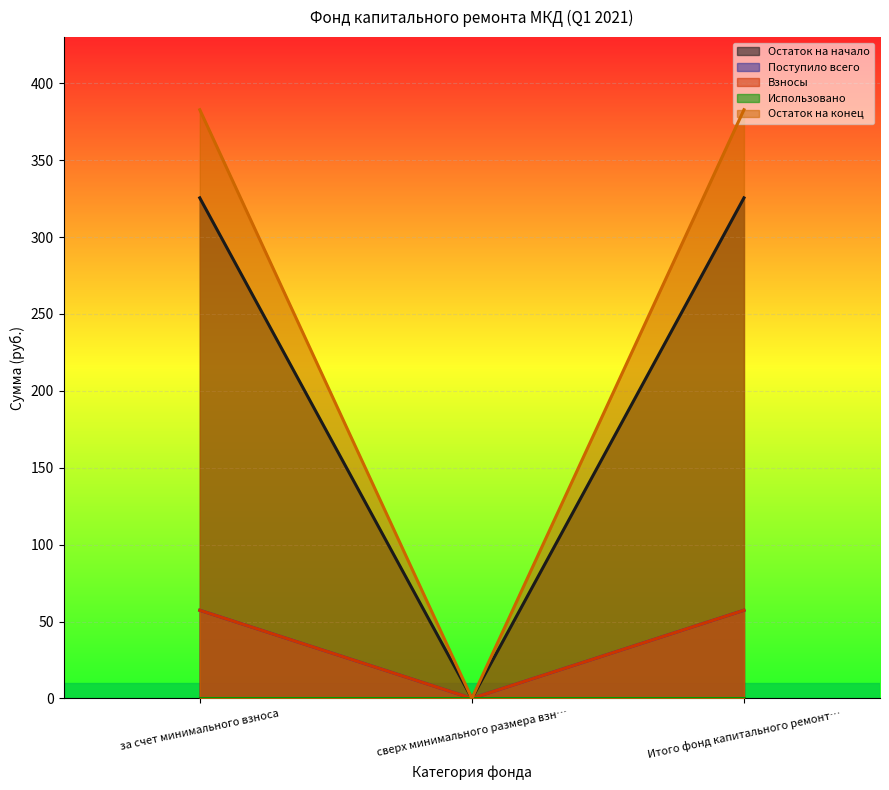

What is the average value of the Остаток на конец series?

255.2